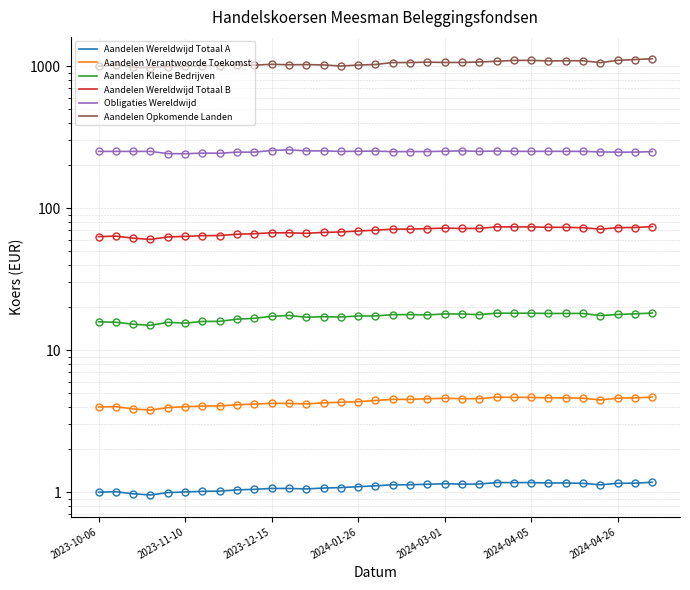

True or false: Aandelen Opkomende Landen and Aandelen Wereldwijd Totaal B intersect in this chart.

False